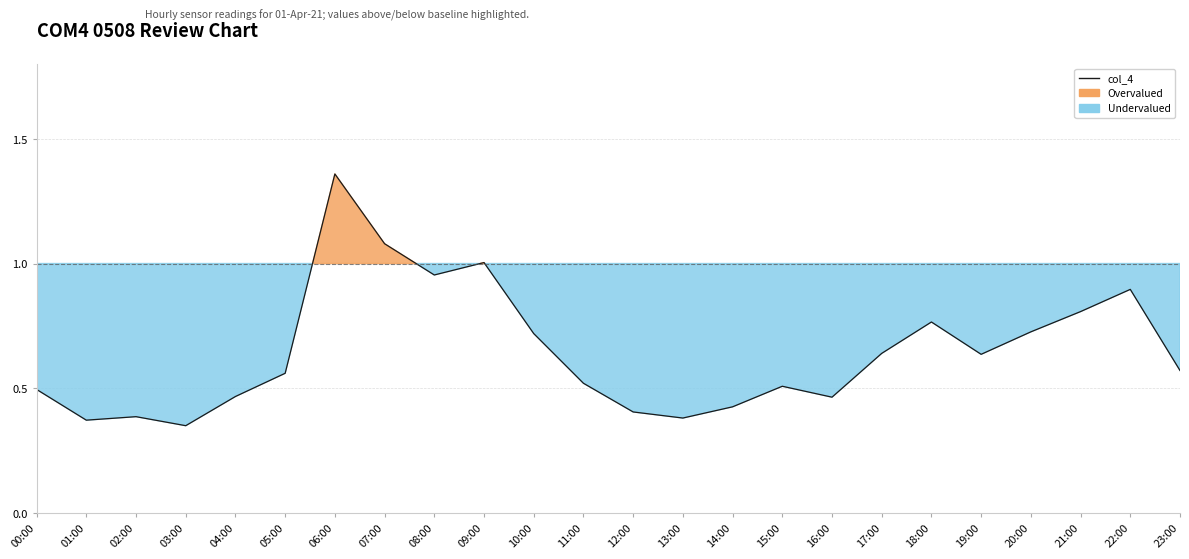

Read the value at 01:00.

0.4